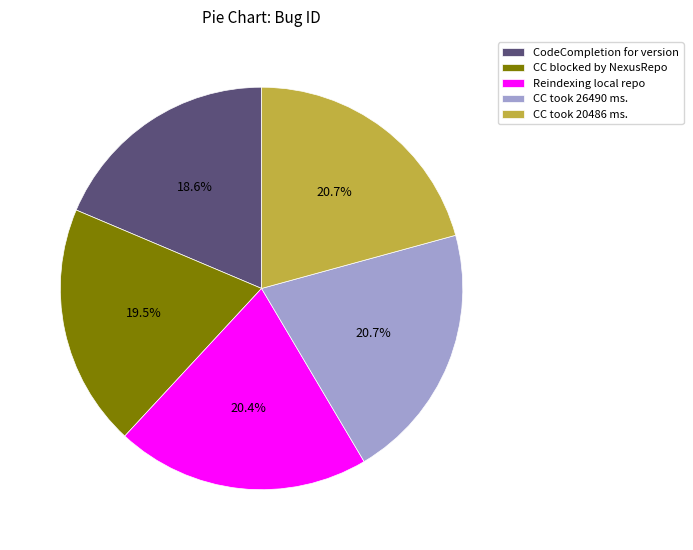

What portion of the pie excludes CC blocked by NexusRepo?

80.5%